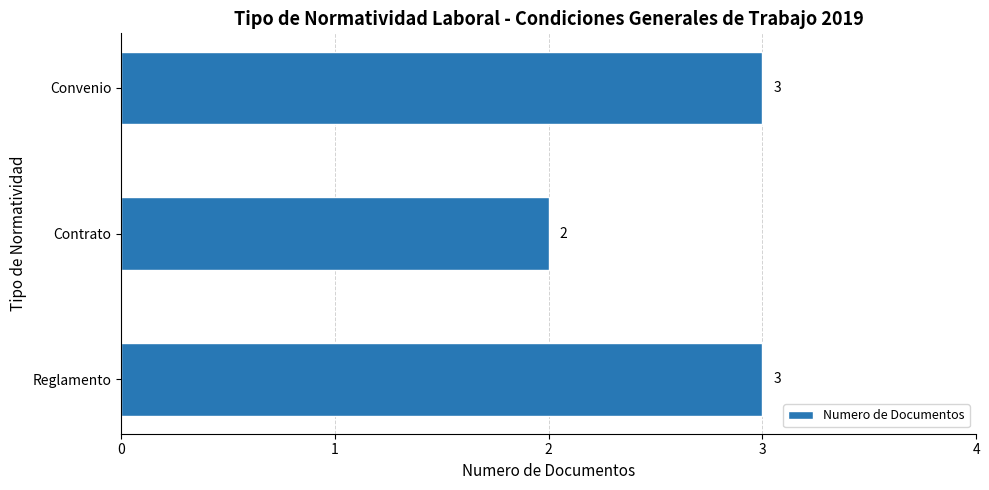

Reading top to bottom, extract all data points from this chart.

Convenio=3	Contrato=2	Reglamento=3